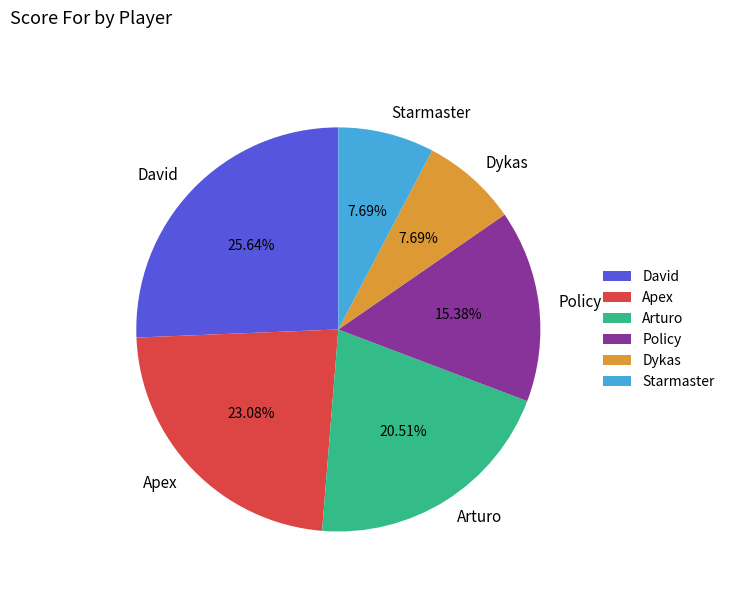

Approximately how many times larger is the value at Dykas compared to David?

0.3